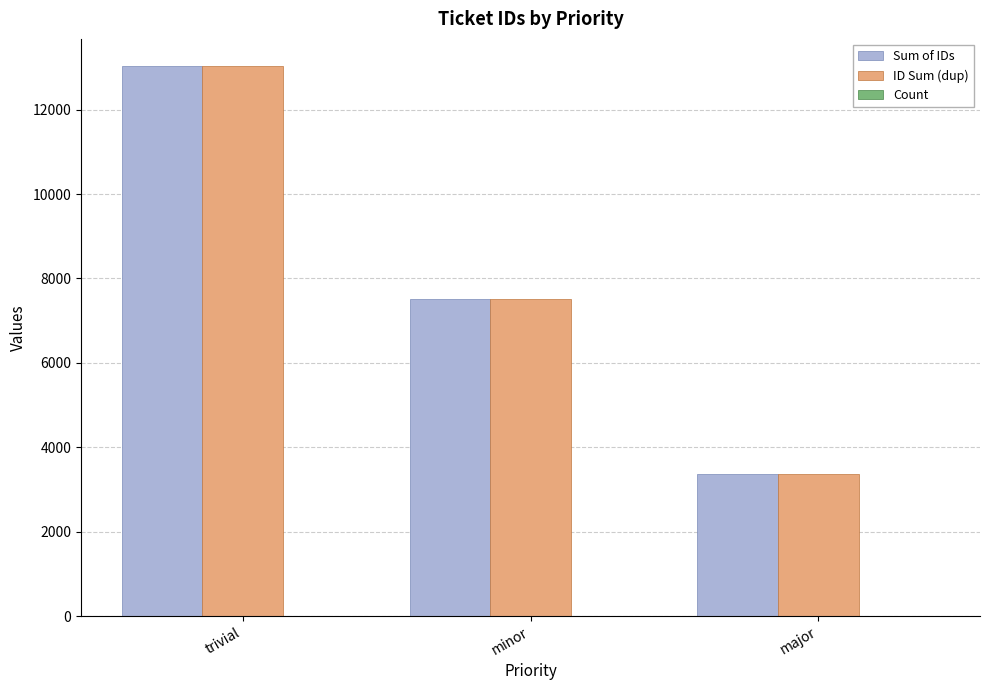

At which category does the chart reach its peak across all series?

trivial